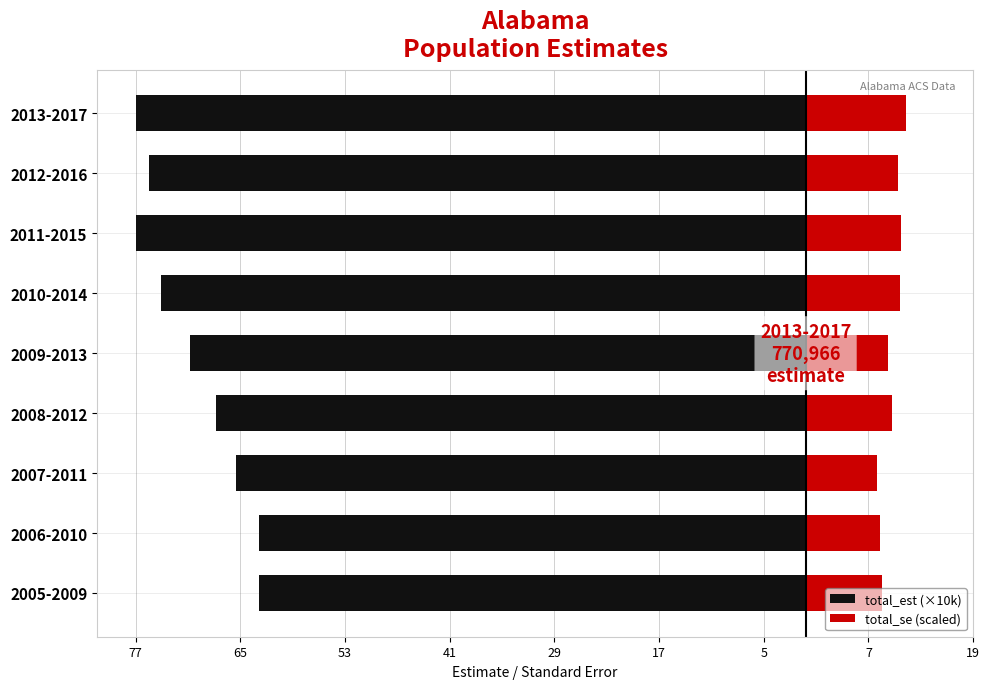

What are all the series names shown in the legend?

total_est (×10k), total_se (scaled)